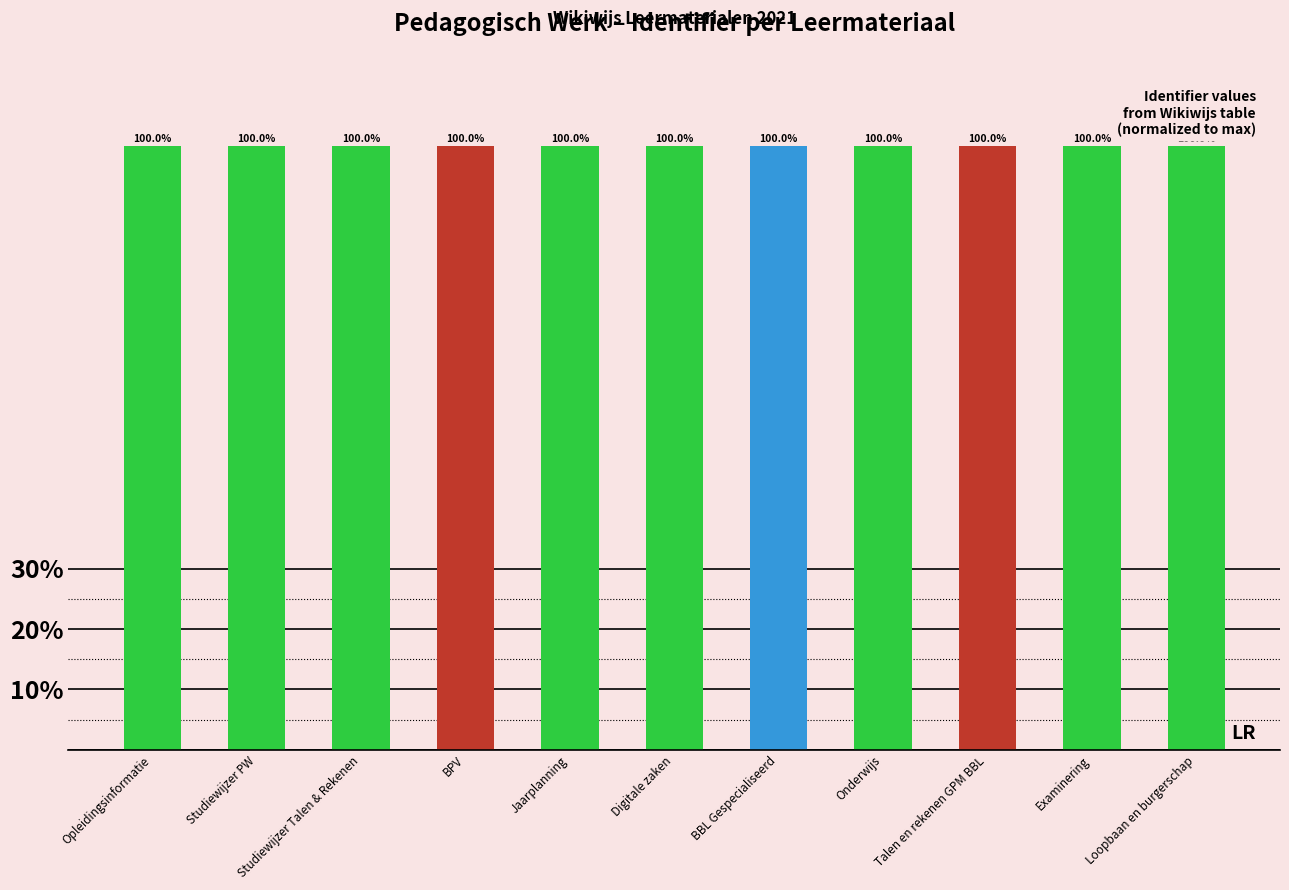

How many data points does each series have?

11